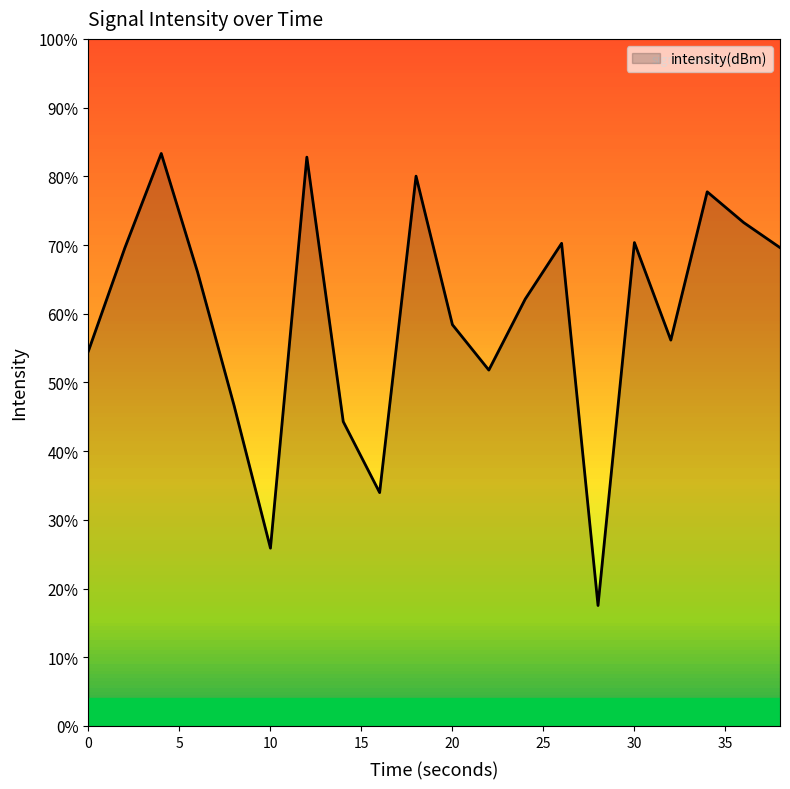

Rank the categories by value from lowest to highest.

28, 10, 16, 14, 8, 22, 0, 32, 20, 24, 6, 2, 38, 26, 30, 36, 34, 18, 12, 4